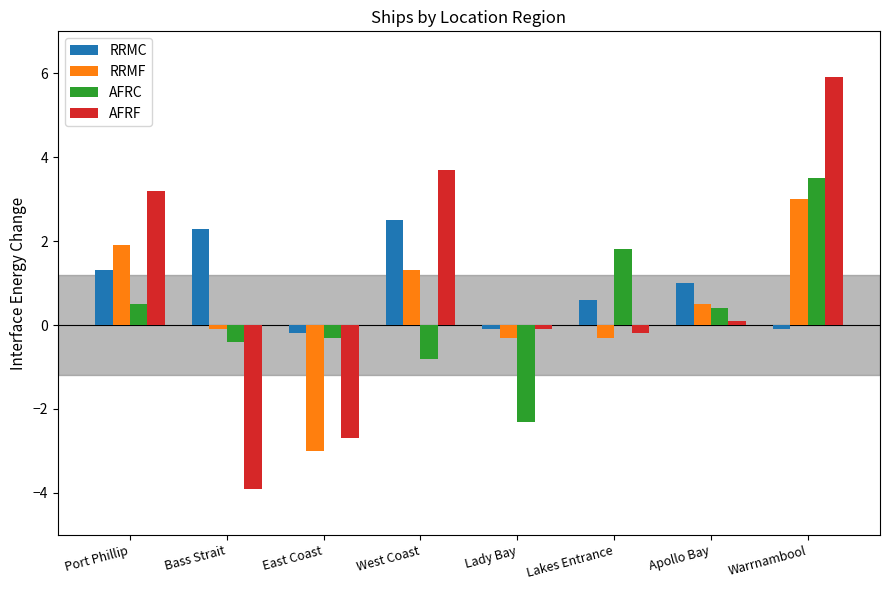

What is the sum of all RRMF values?

3.0